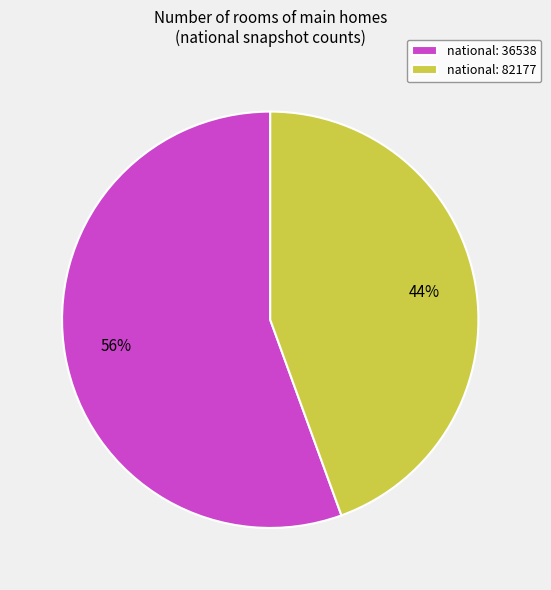

To the nearest percent, what percentage of the pie is national: 82177?

44%